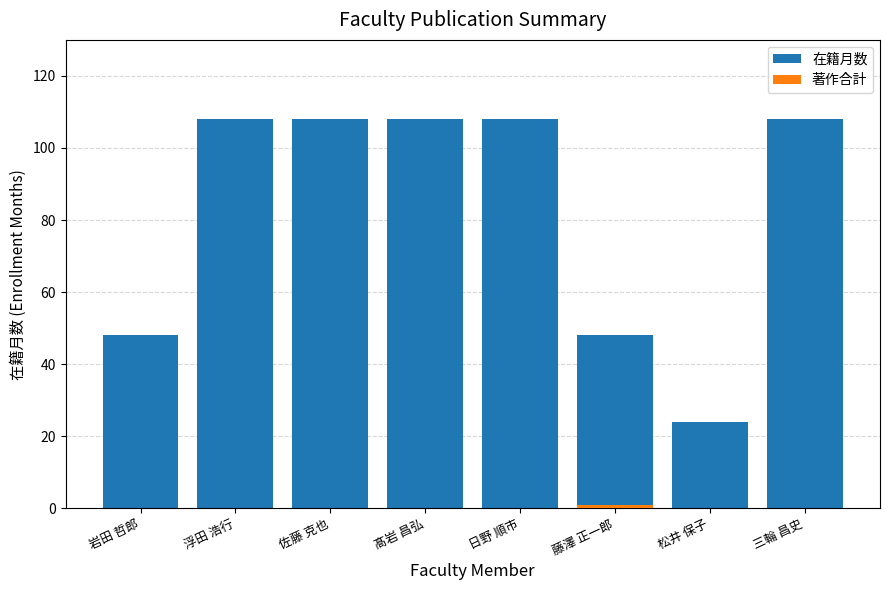

What is the sum of all 在籍月数 values?

660